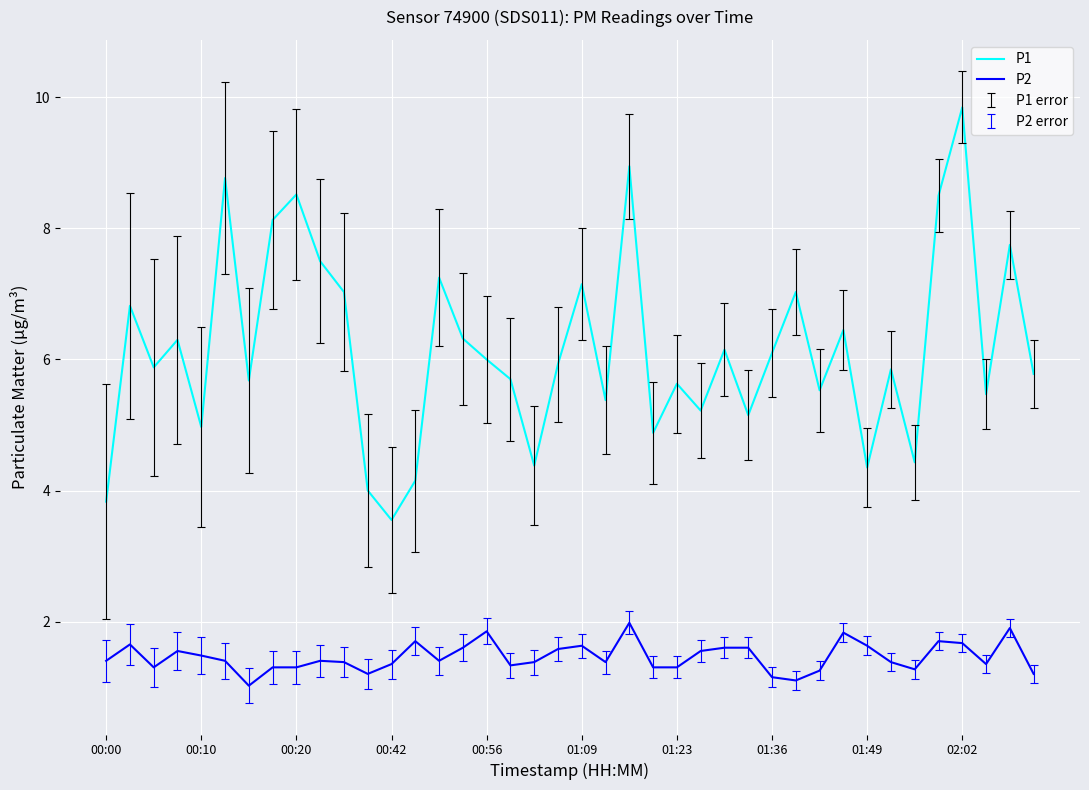

True or false: P1 and P2 intersect in this chart.

False